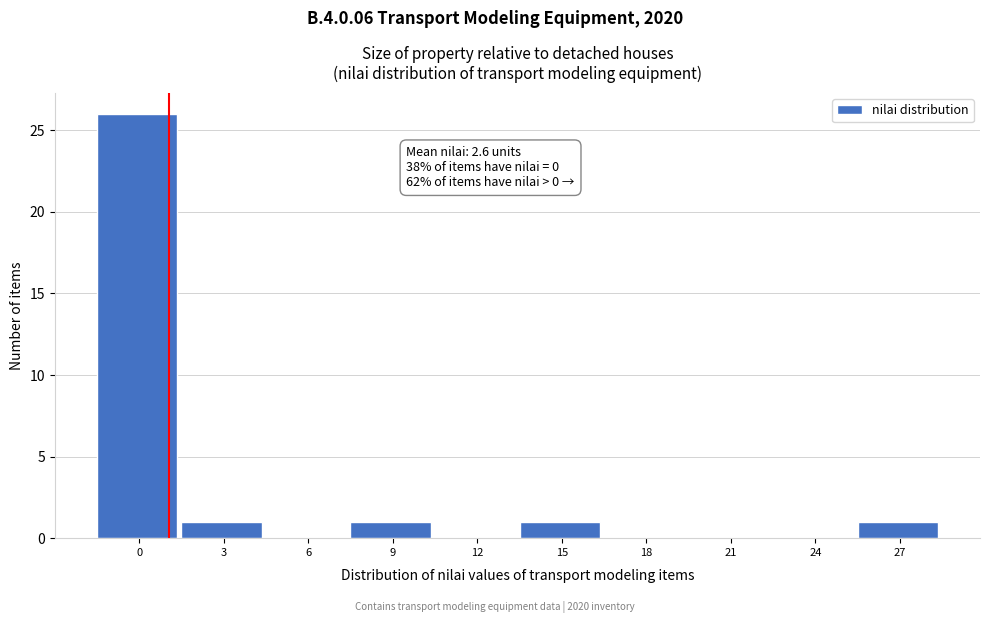

Reading left to right, transcribe all the data shown in this chart.

0=26	3=1	6=0	9=1	12=0	15=1	18=0	21=0	24=0	27=1